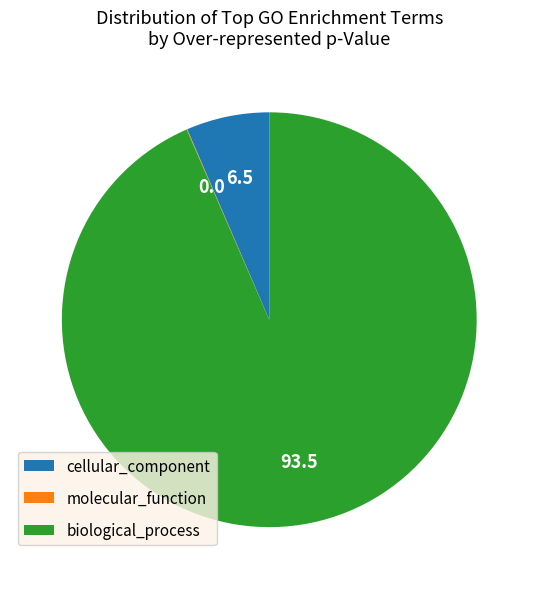

Between biological_process and cellular_component, which is larger?

biological_process